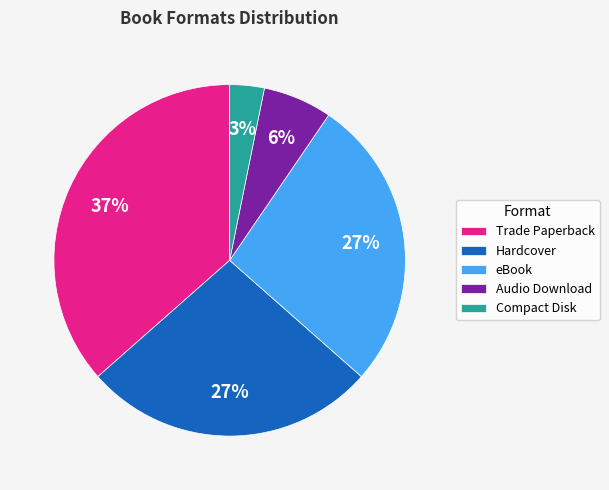

True or false: Audio Download accounts for 6% of the total.

True